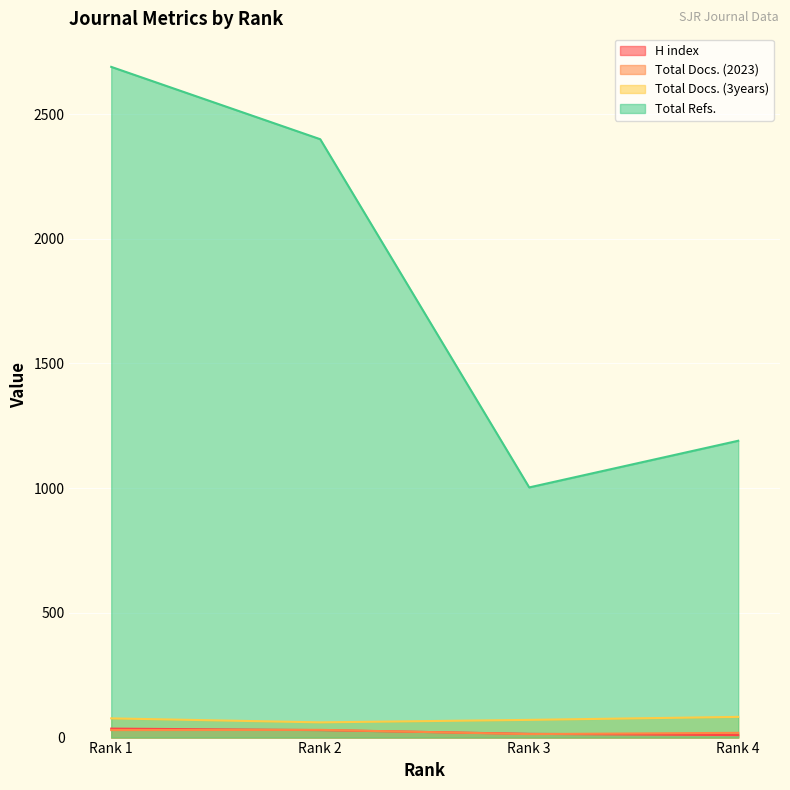

List the labels in order of Total Docs. (2023) value, largest first.

Rank 2, Rank 1, Rank 4, Rank 3